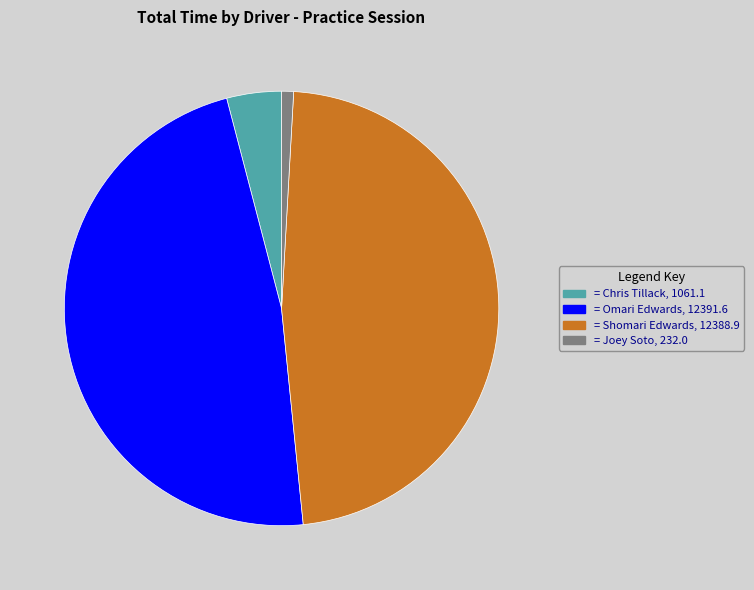

Count the number of slices in the pie.

4